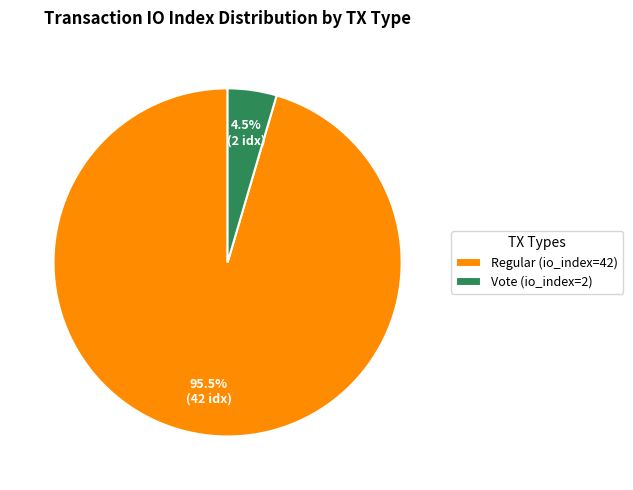

To the nearest percent, what is the difference between the Regular (io_index=42) and Vote (io_index=2) slice percentages?

91%